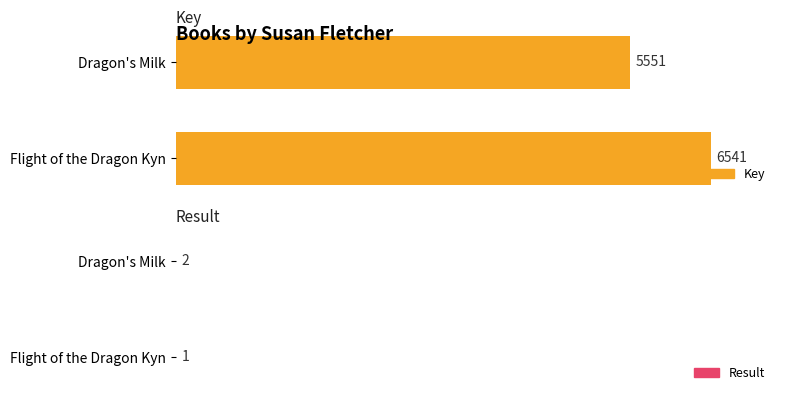

How many bars are there in each group?

2